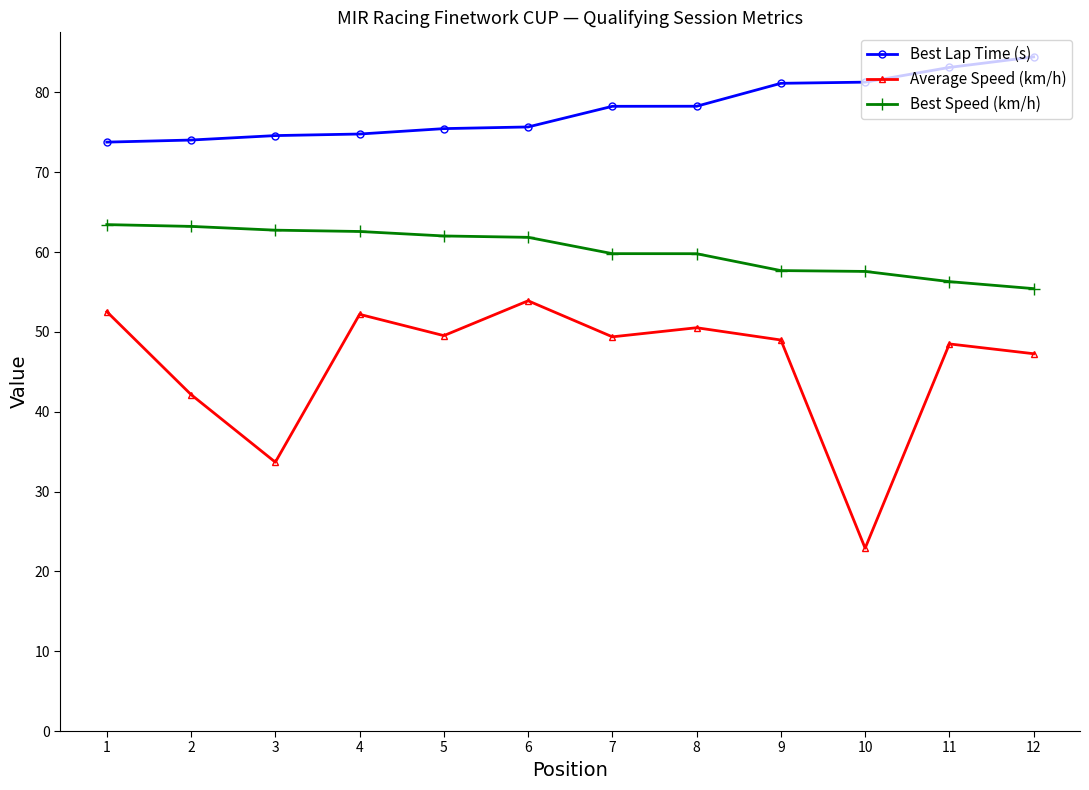

How many lines are shown in the chart?

3